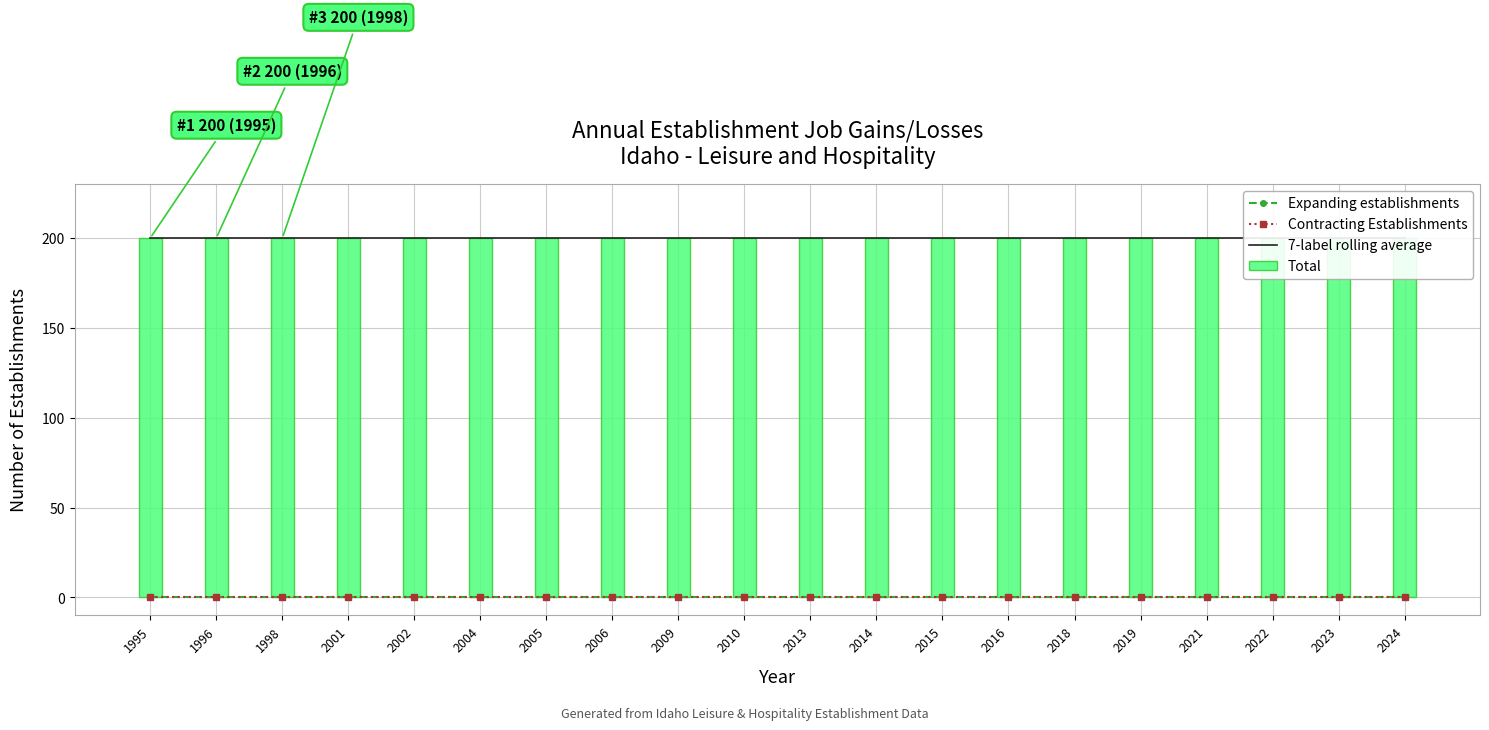

Count the number of data series in this chart.

4